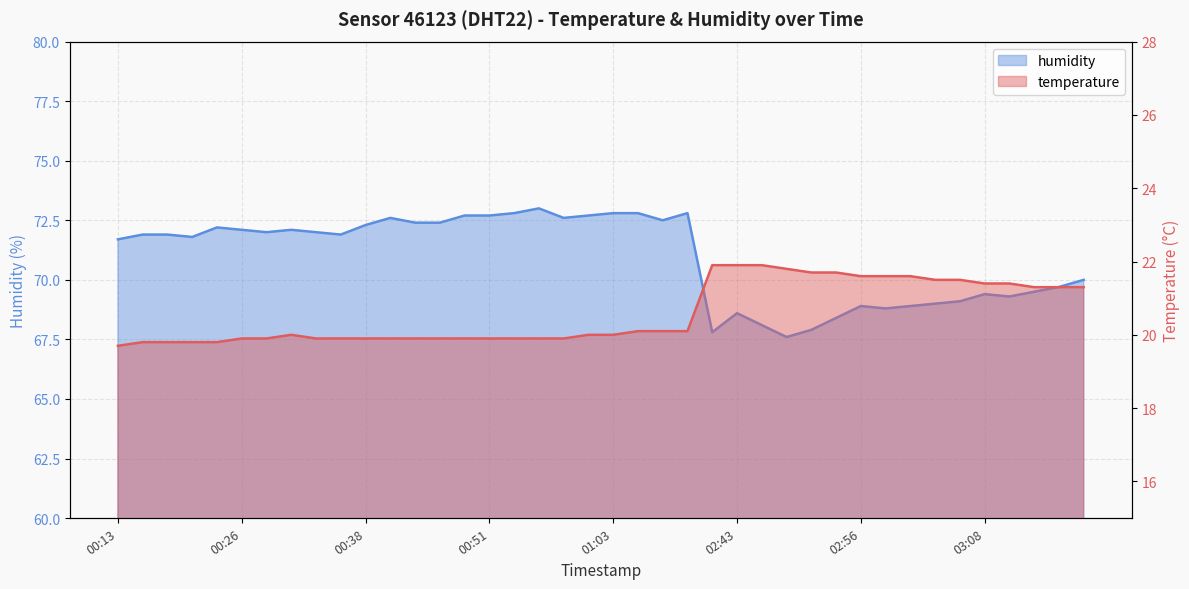

Read the temperature value at 03:16.

21.3